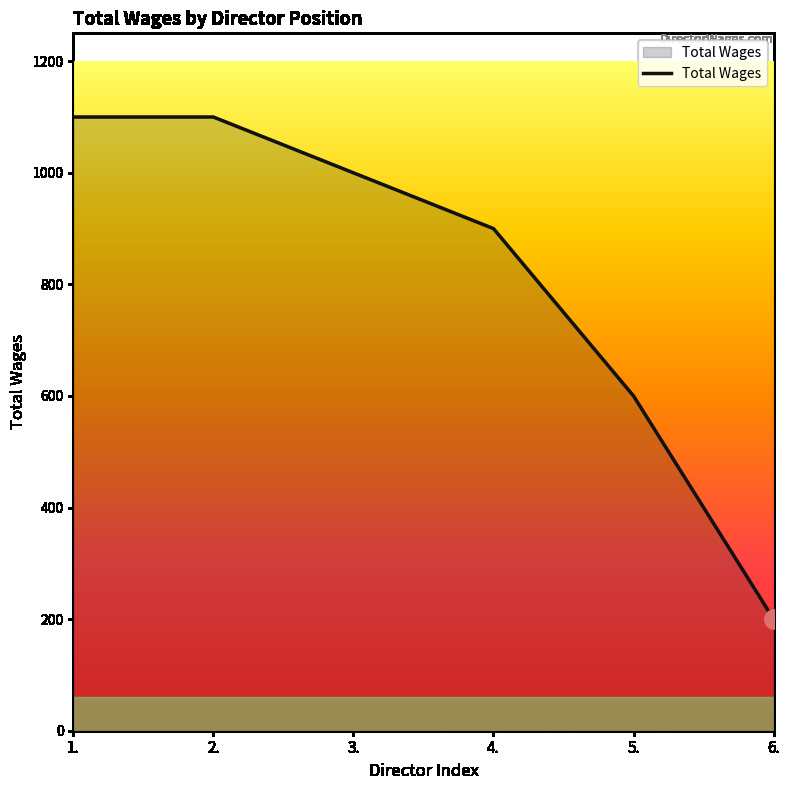

What is the sum of the values at 2. and 5.?

1700